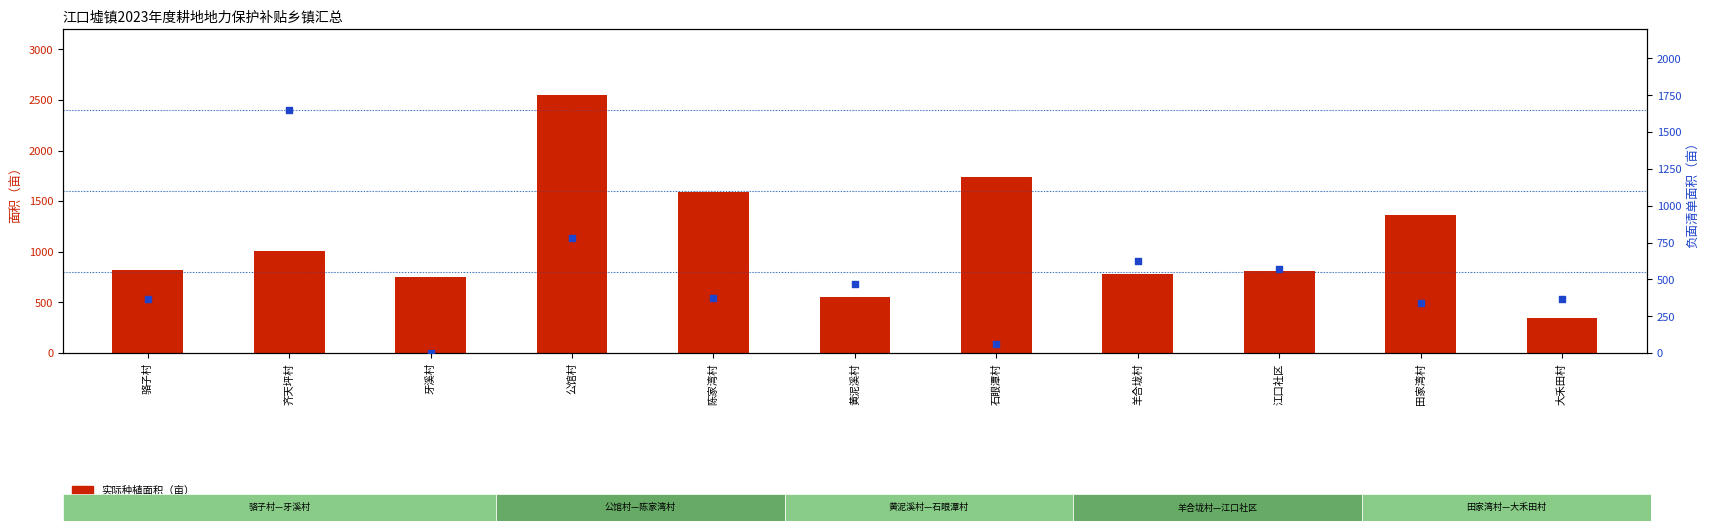

At which category is the sum across all series the highest?

公馆村